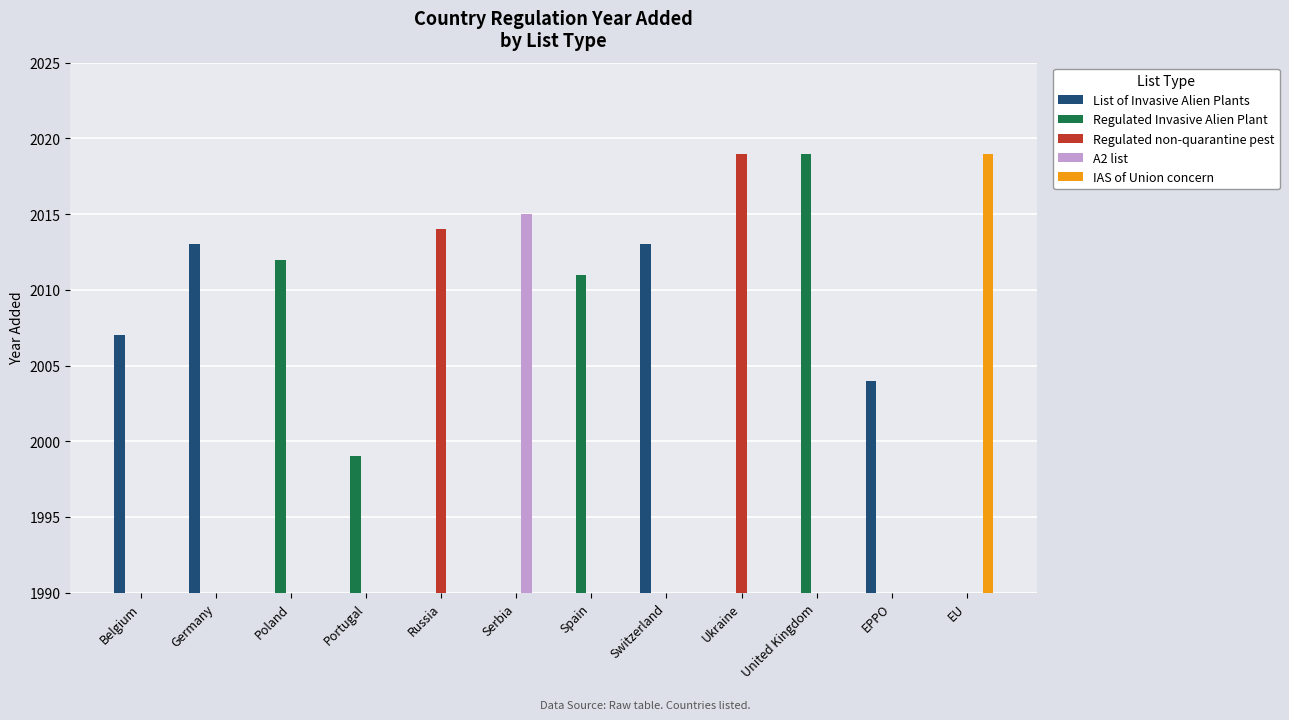

What is the total value across all series at EU?

2019